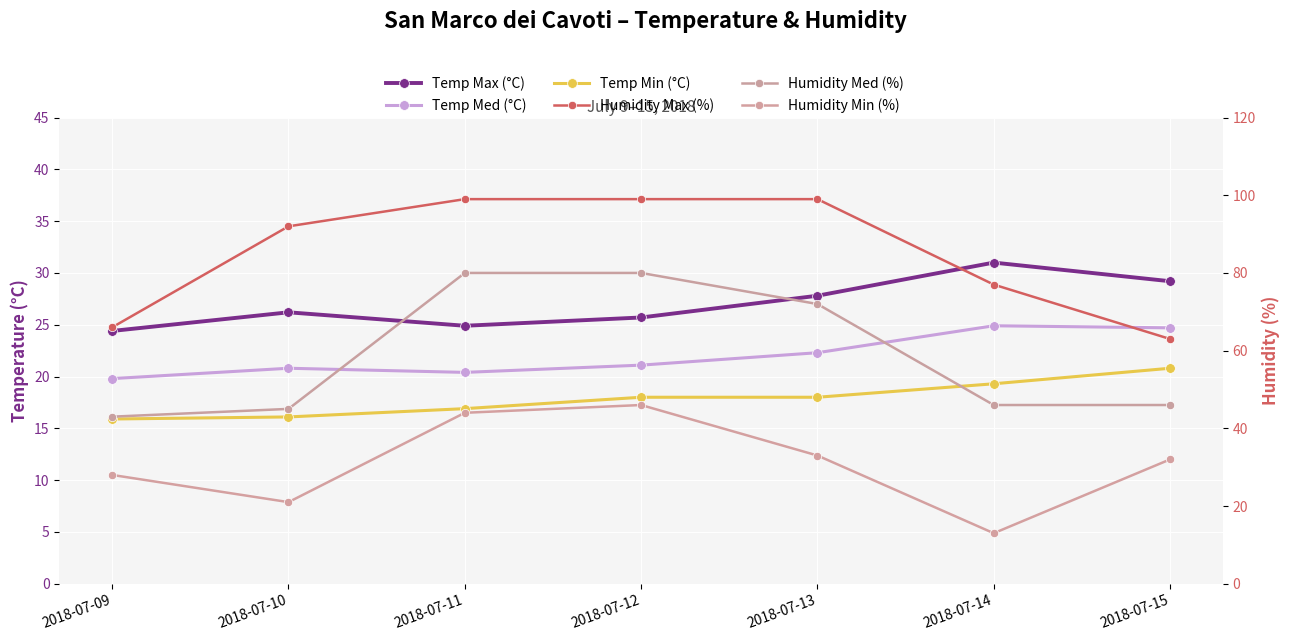

What are all the series names shown in the legend?

Temp Max (°C), Temp Med (°C), Temp Min (°C), Humidity Max (%), Humidity Med (%), Humidity Min (%)